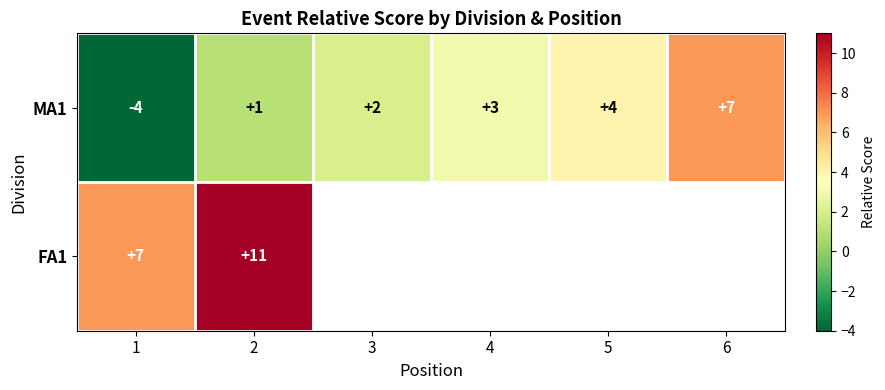

List the labels in order of MA1 value, largest first.

6, 5, 4, 3, 2, 1